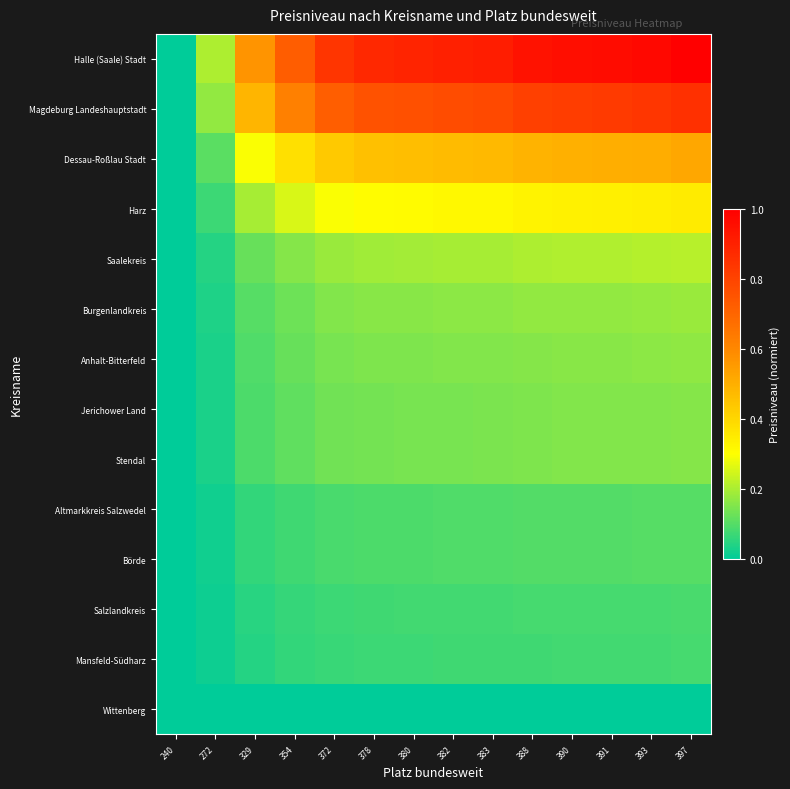

Rank the series by their maximum value, from highest to lowest.

Halle (Saale) Stadt, Magdeburg Landeshauptstadt, Dessau-Roßlau Stadt, Harz, Saalekreis, Burgenlandkreis, Anhalt-Bitterfeld, Jerichower Land, Stendal, Altmarkkreis Salzwedel, Börde, Salzlandkreis, Mansfeld-Südharz, Wittenberg